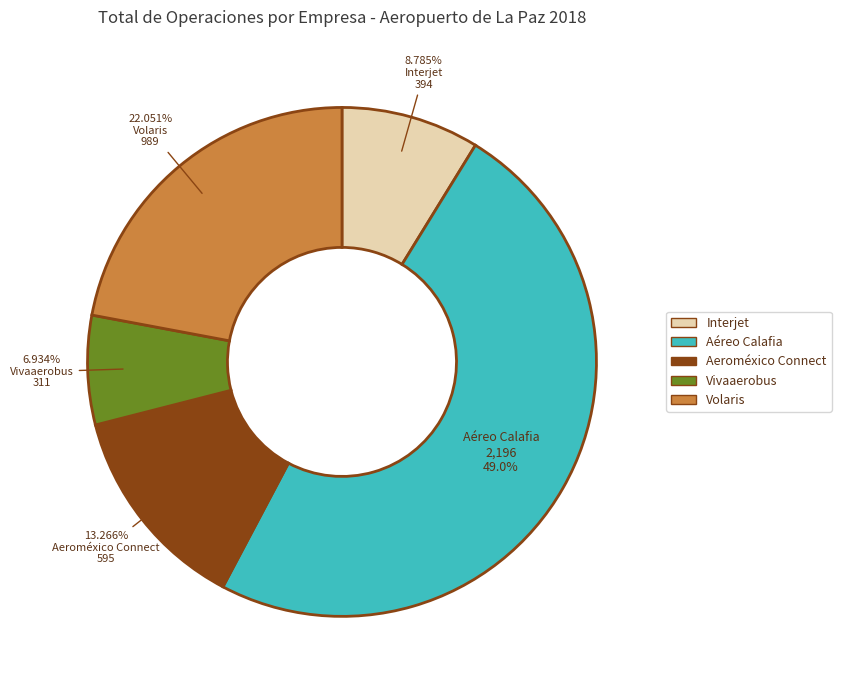

Is there any slice that represents more than half of the pie?

No